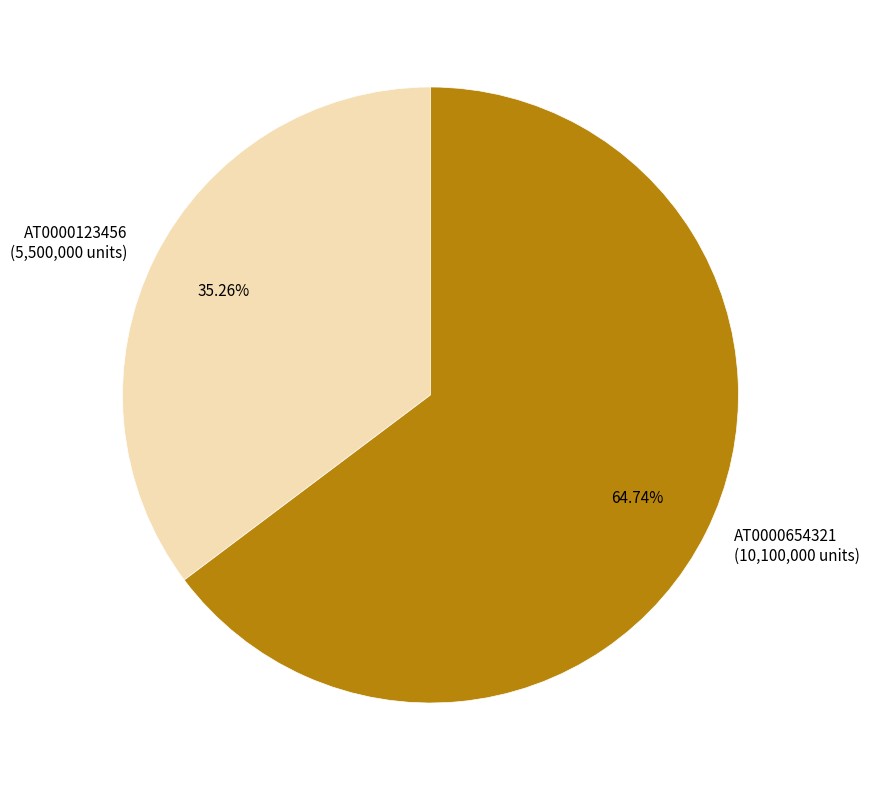

What portion of the pie excludes AT0000123456?

64.7%